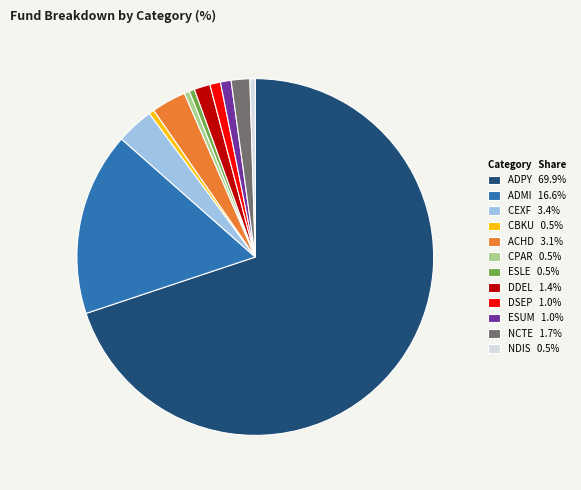

Is the sum of ACHD 3.1% and ESUM 1.0% greater than half?

No